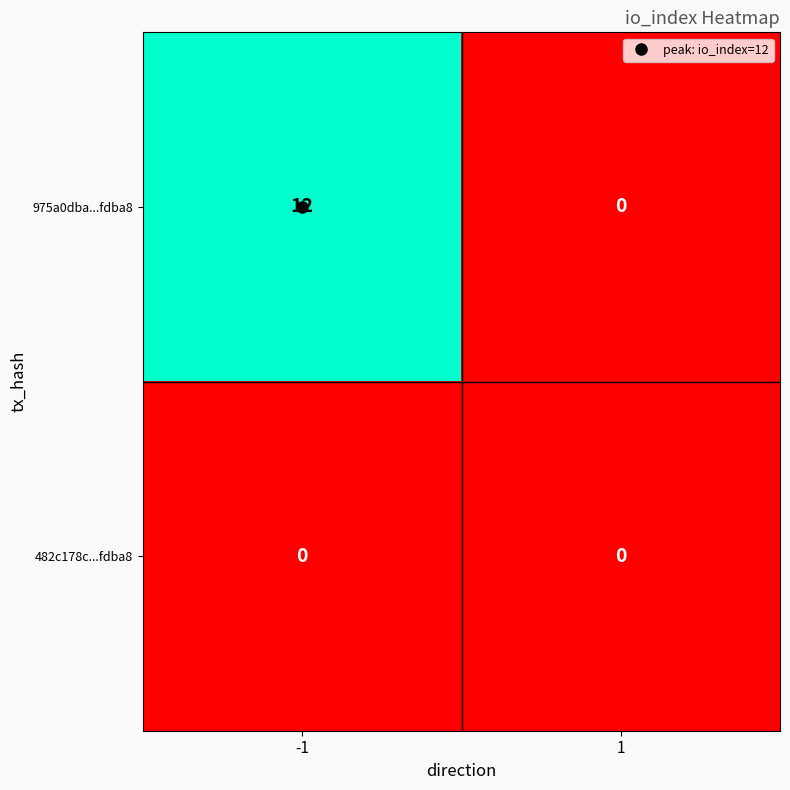

List the series in order of their peak value, highest first.

975a0dba...fdba8, 482c178c...fdba8